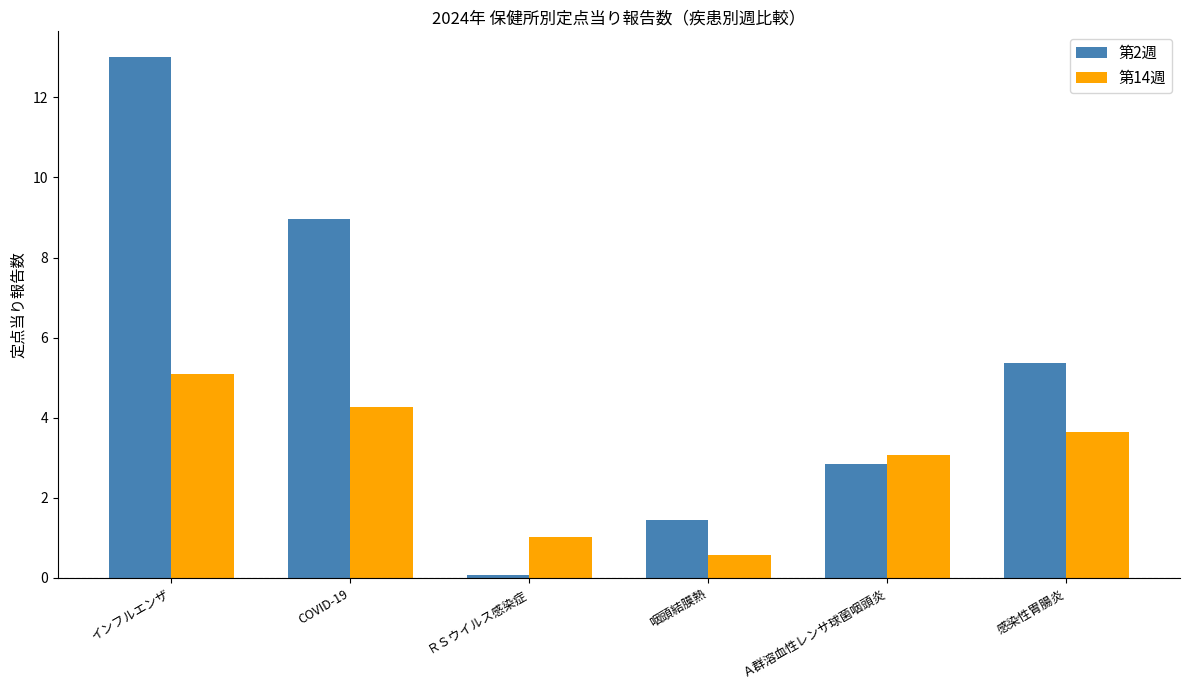

What is the sum of all 第14週 values?

17.6